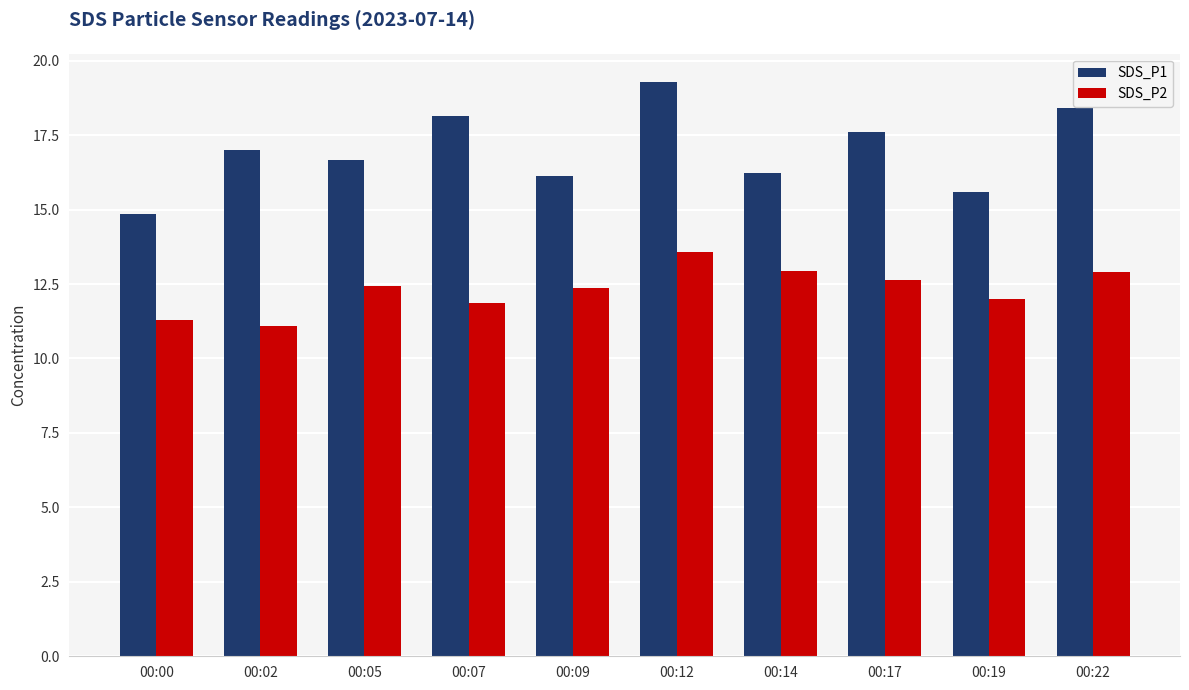

What are all the series names shown in the legend?

SDS_P1, SDS_P2